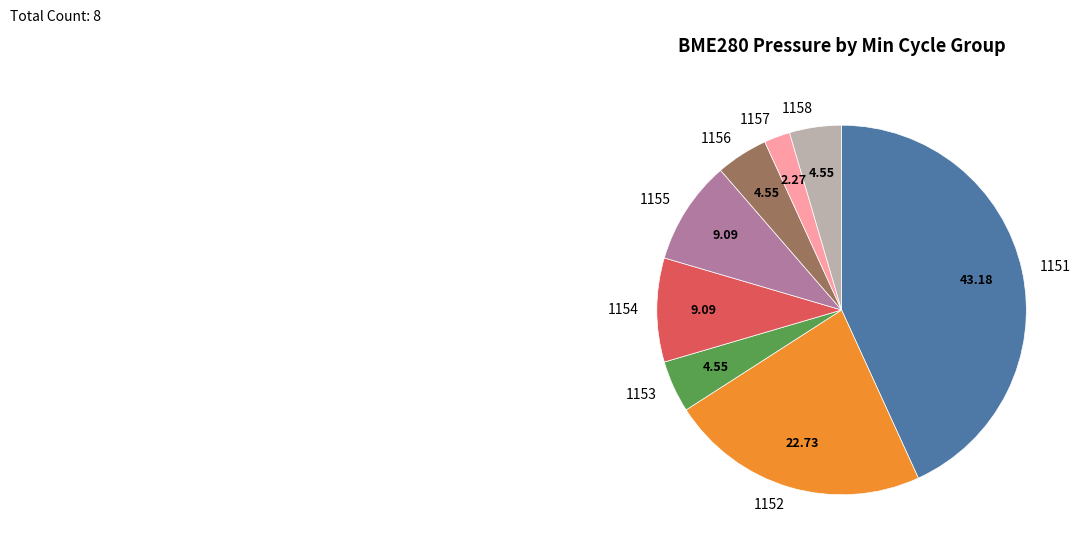

Does any single category account for the majority?

No